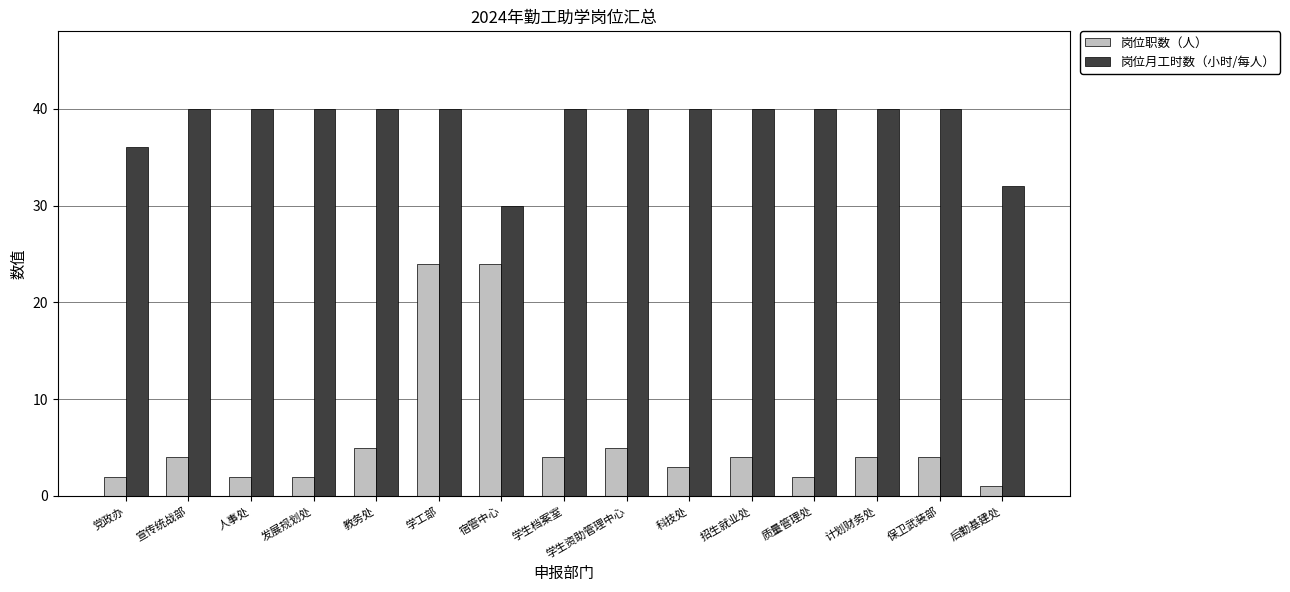

Reading left to right, what are all the values shown in this chart?

岗位职数（人）: 2	4	2	2	5	24	24	4	5	3	4	2	4	4	1
岗位月工时数（小时/每人）: 36	40	40	40	40	40	30	40	40	40	40	40	40	40	32